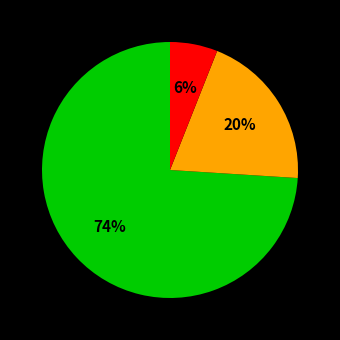

To the nearest percent, what is the average slice percentage?

33%